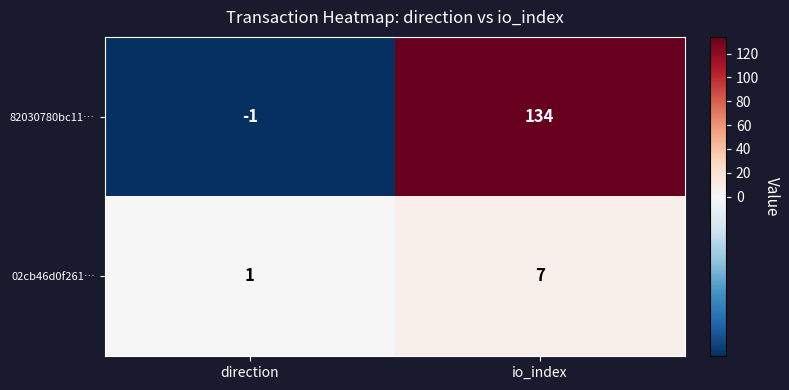

The value of 82030780bc11… at direction is -1. True or false?

True